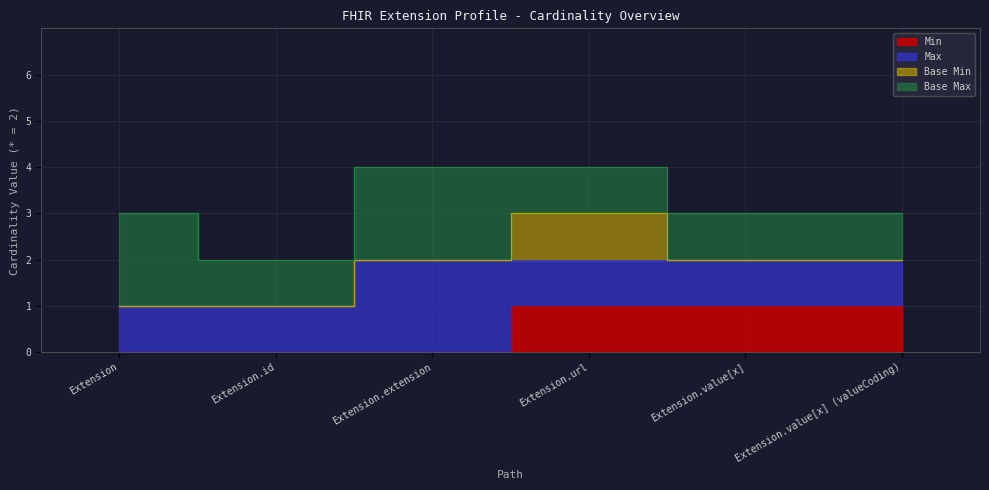

At which category is the sum across all series the highest?

Extension.url